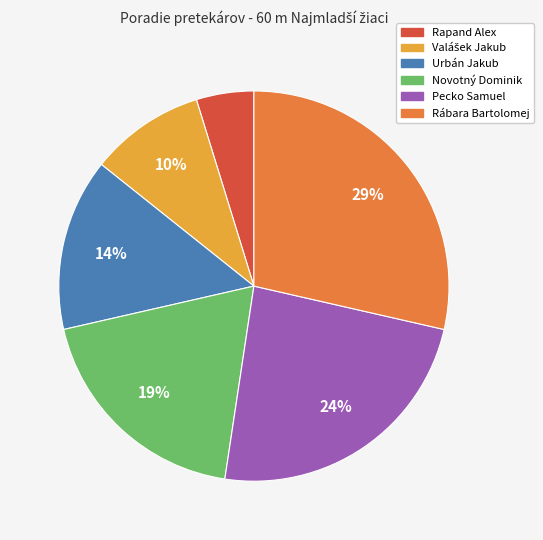

What is the largest slice in the pie chart?

Rábara Bartolomej